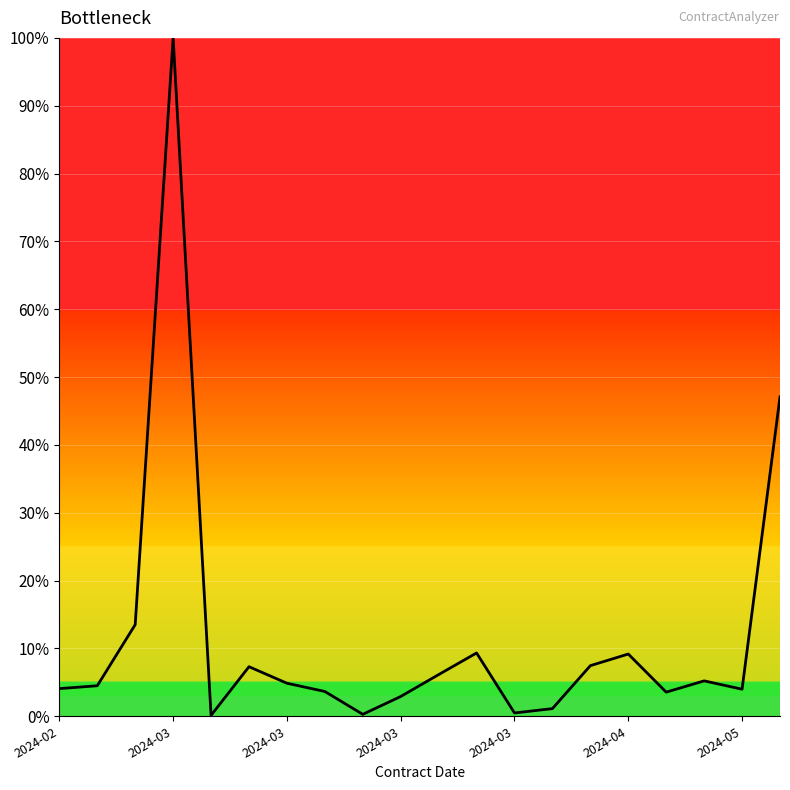

What is the sum of all values?

234.8